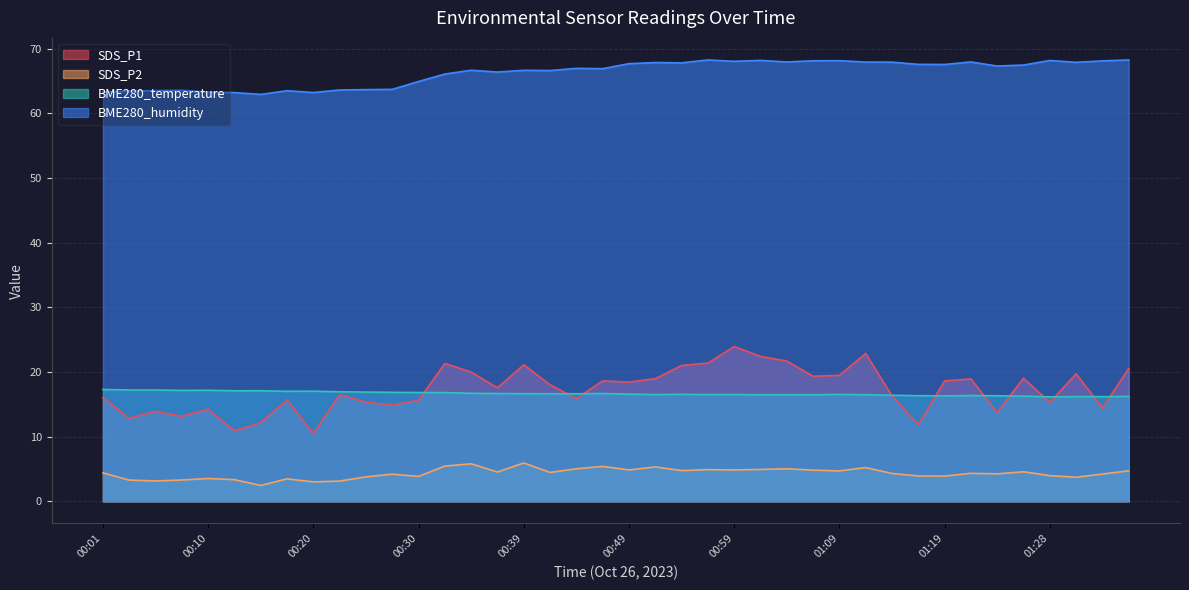

What value does the SDS_P2 series have at 00:42?

4.5